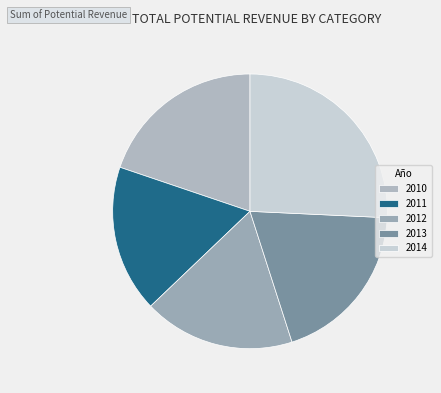

Does 2014 represent more than half of the total?

No